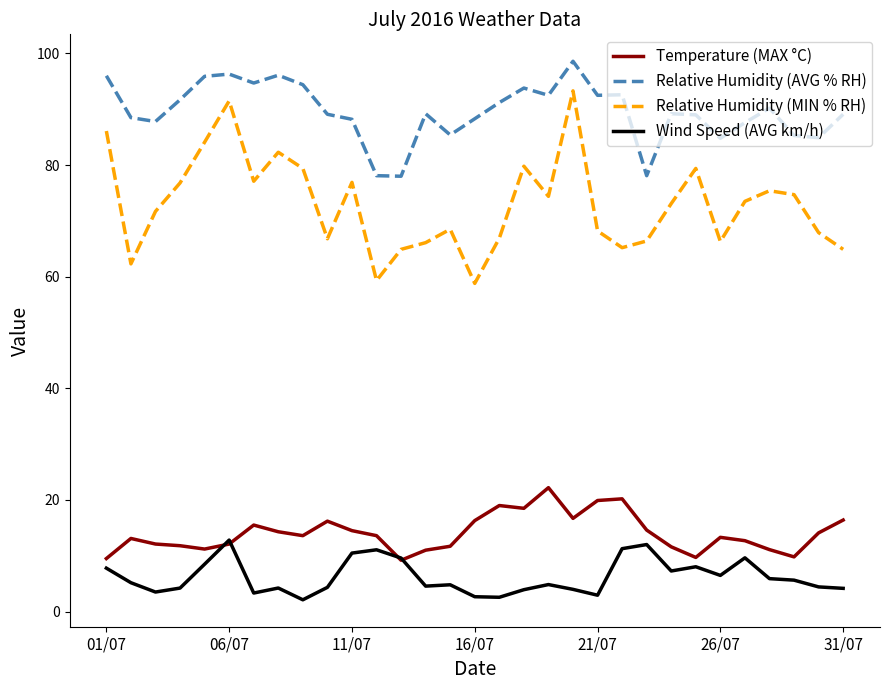

Which series has the largest total across all categories?

Relative Humidity (AVG % RH)